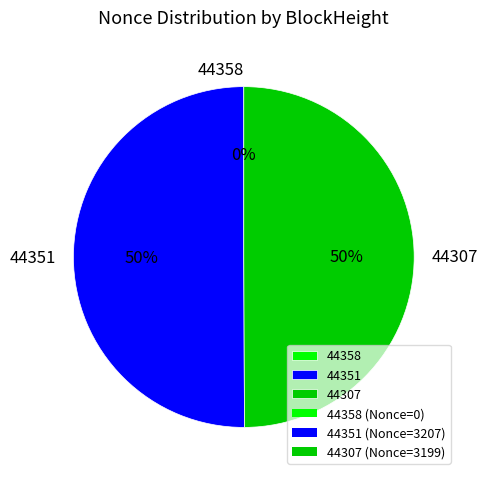

To the nearest percent, what is the difference between the 44351 and 44358 slice percentages?

50%